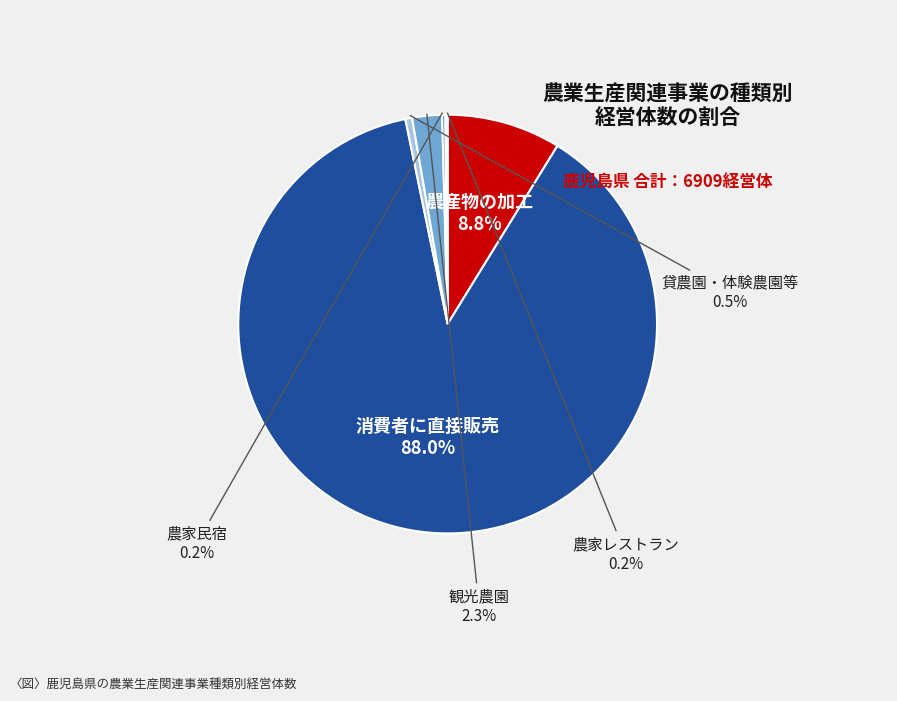

Is there a majority slice in this chart?

Yes